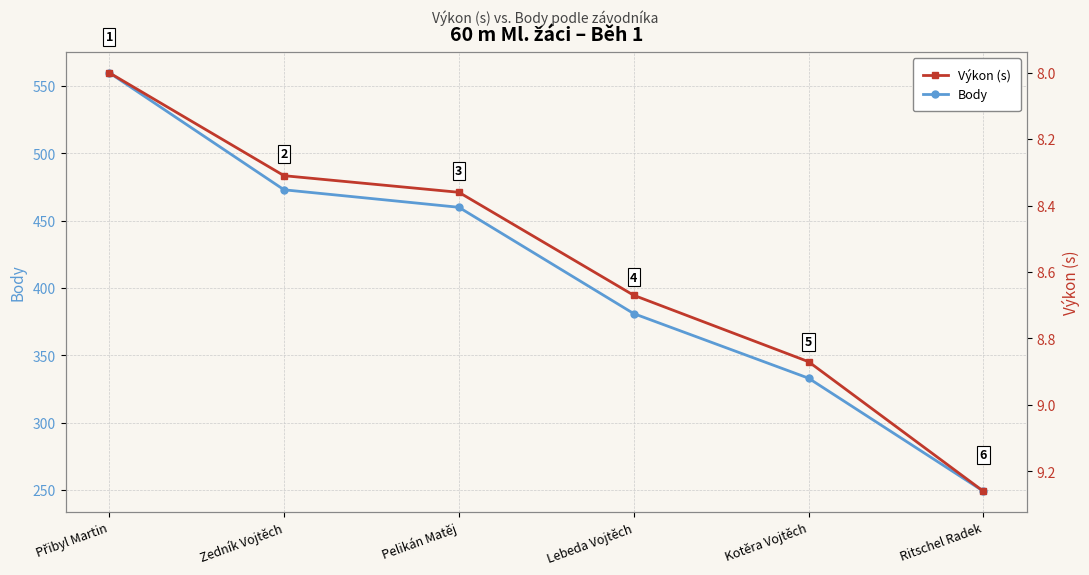

At which label does Výkon (s) reach its peak?

Ritschel Radek